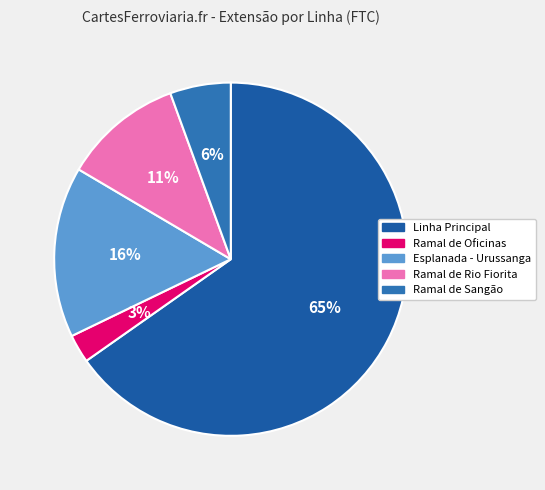

What percentage is the Ramal de Sangão slice, to the nearest percent?

6%